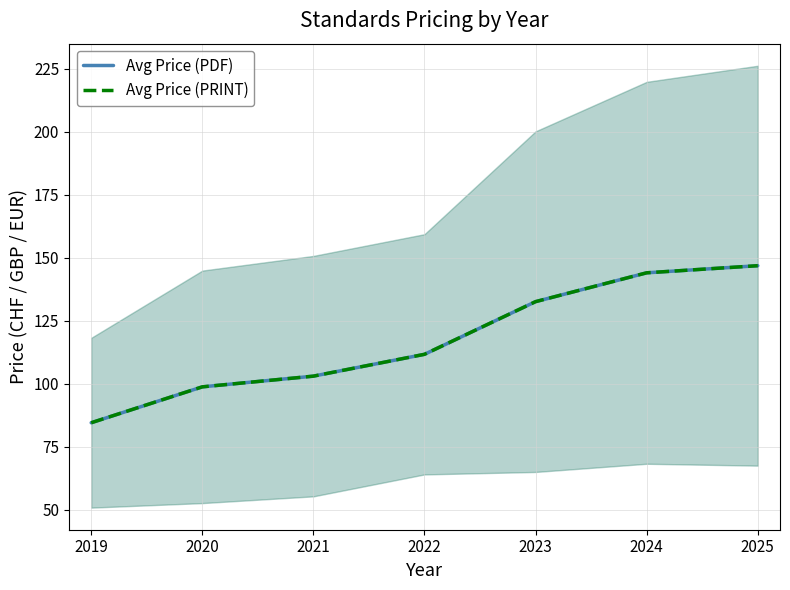

At which category is the sum across all series the highest?

2025